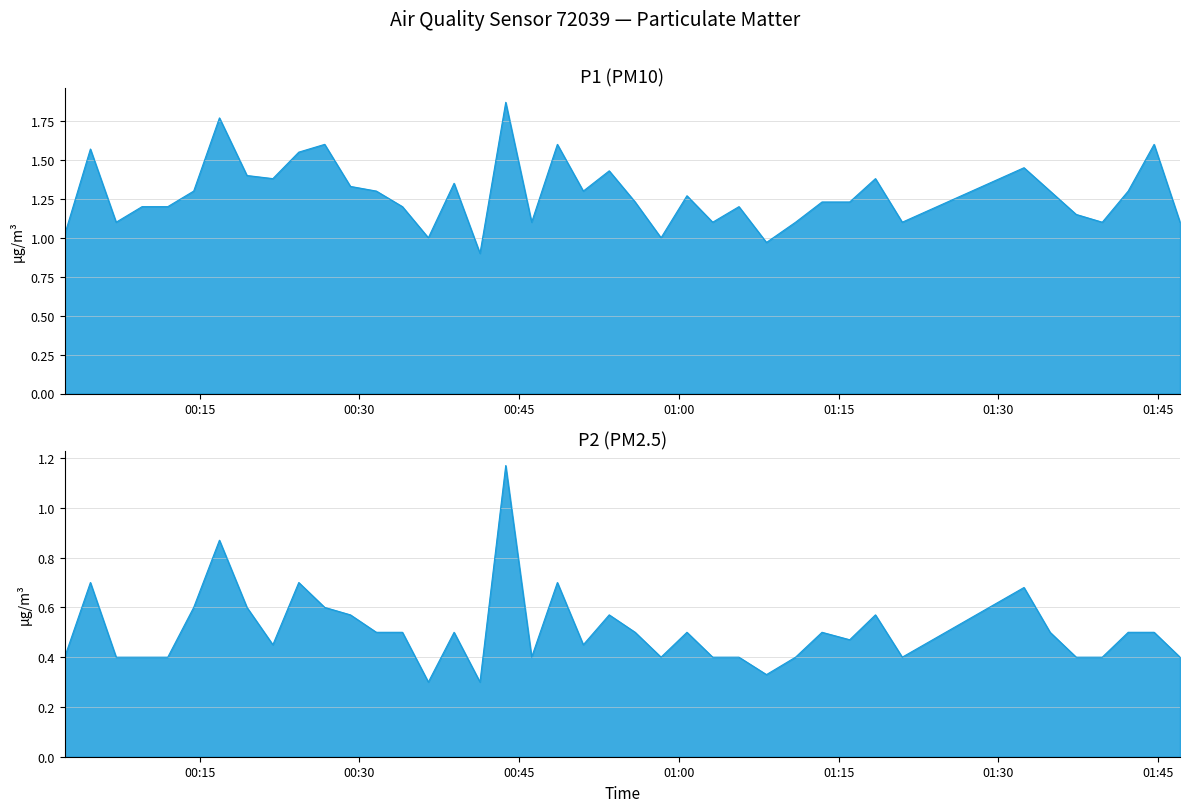

Count the number of categories in the chart.

40